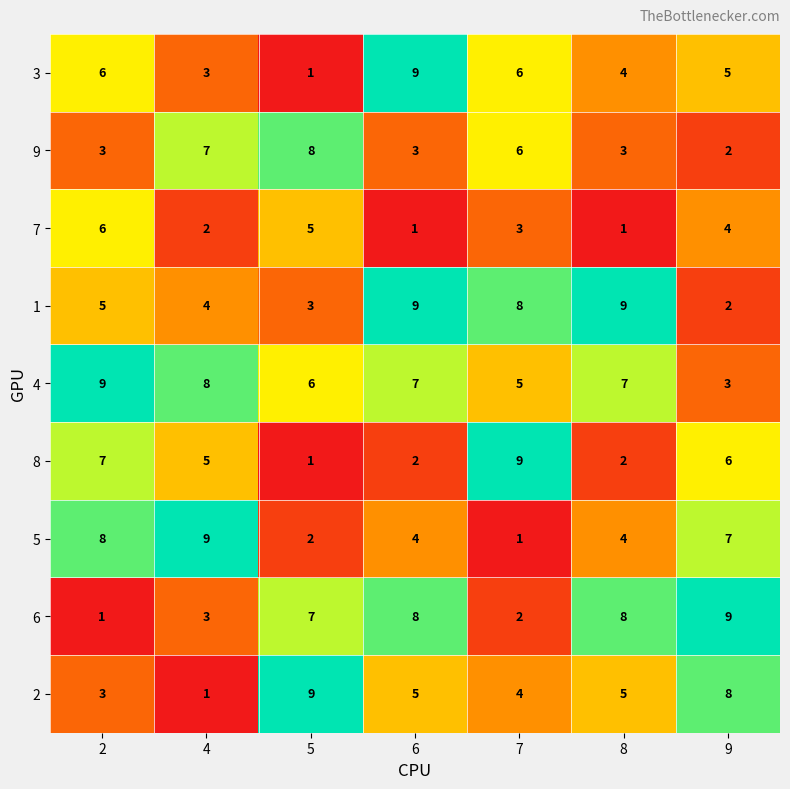

Which series has the largest total across all categories?

4